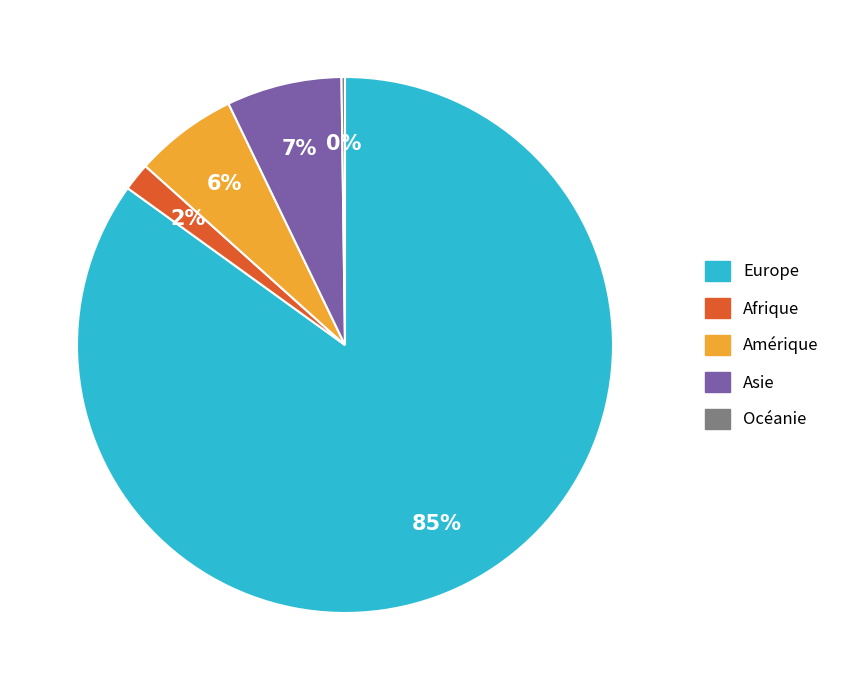

To the nearest percent, what is the average slice percentage?

20%